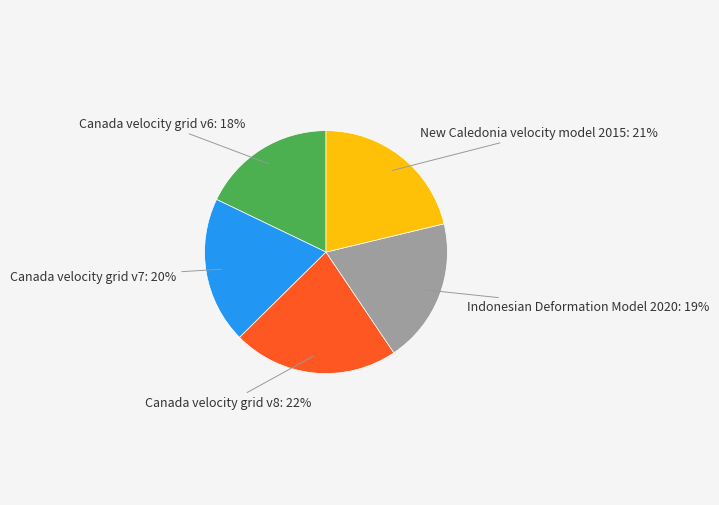

Does Canada velocity grid v7 account for over 50% of the chart?

No